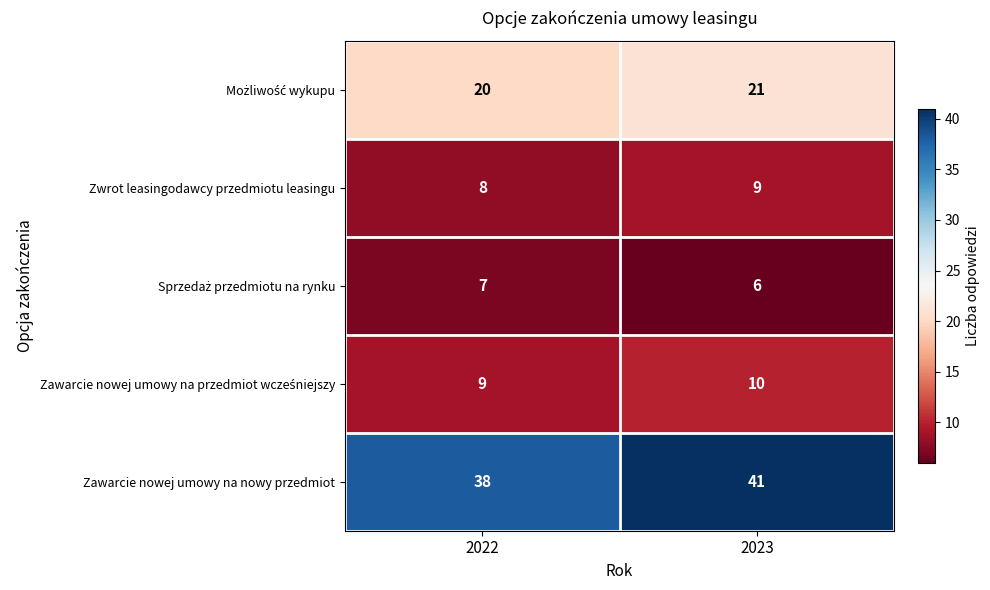

The value of Zawarcie nowej umowy na nowy przedmiot at 2023 is 41. True or false?

True